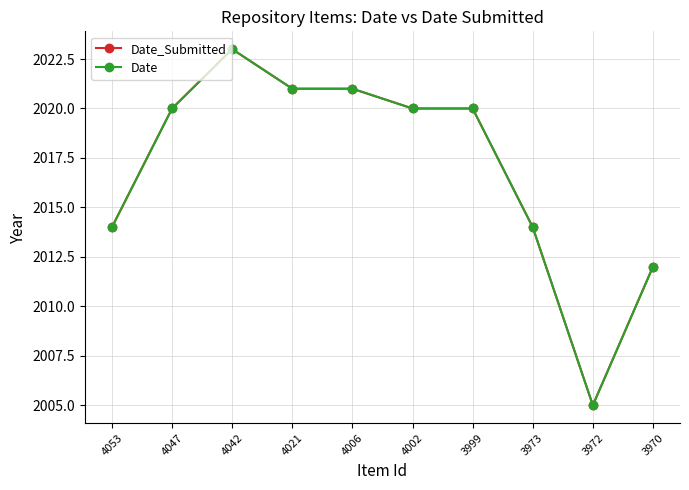

What is the value of the Date point at the 9th from the left?

2005